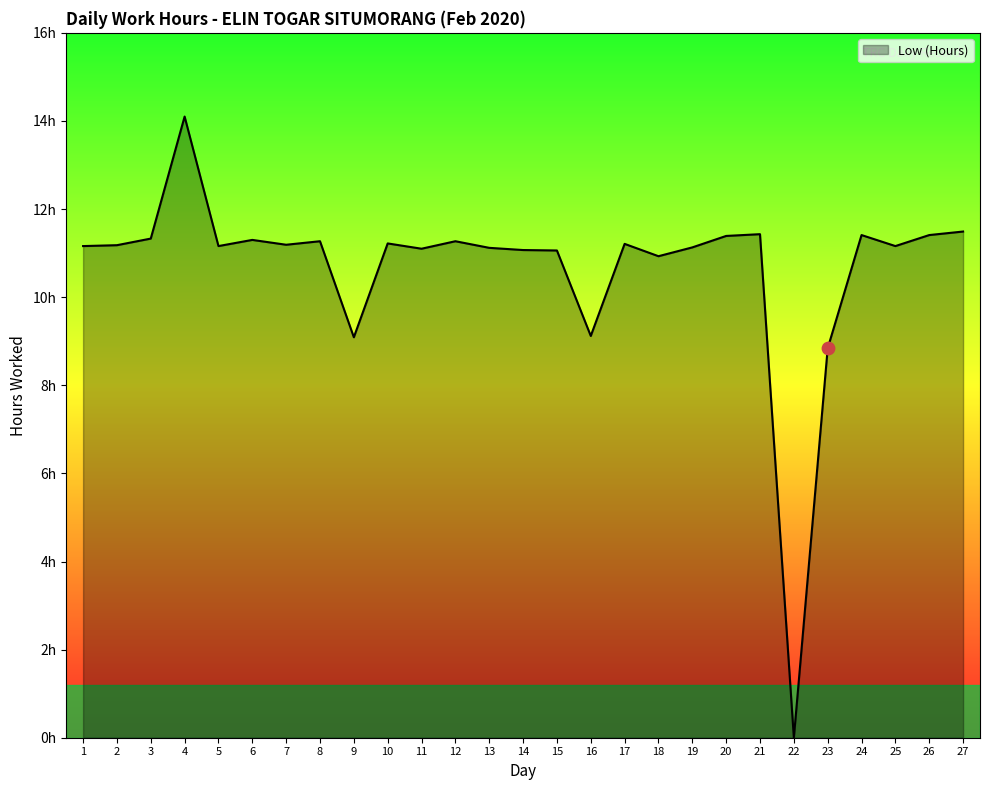

Is this an area chart (filled region under the line)?

Yes